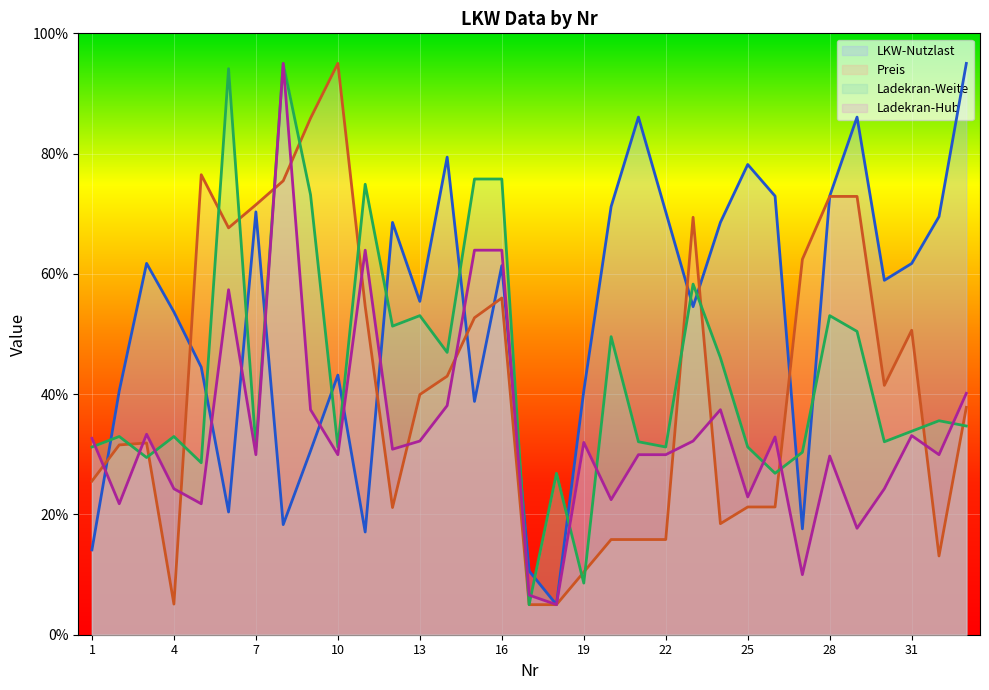

Where is the first local maximum for Ladekran-Weite?

2